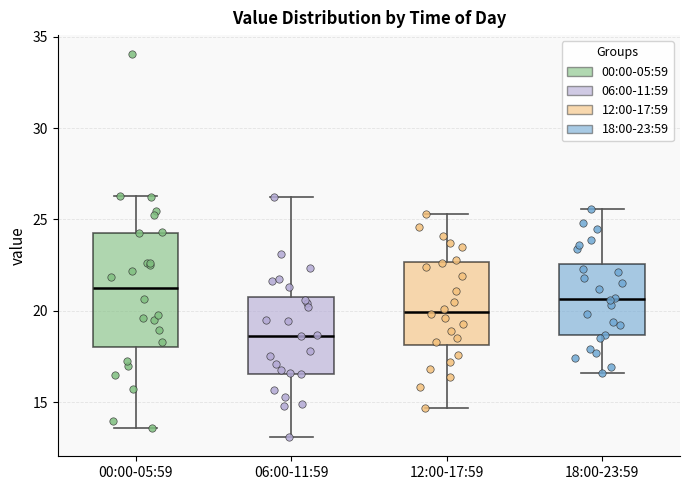

Reading left to right, transcribe this box plot: for each box, give where its median line is, the range the box spans, and where its two whiskers end, as read against the y-axis. The values are not printed on the chart, so give them approximately, as read against the axis.

00:00-05:59: median 21.5, box 18.0 to 24.5, whiskers 13.5 to 26.5
06:00-11:59: median 18.5, box 16.5 to 21.0, whiskers 13.0 to 26.5
12:00-17:59: median 20.0, box 18.0 to 22.5, whiskers 14.5 to 25.5
18:00-23:59: median 20.5, box 18.5 to 22.5, whiskers 16.5 to 25.5